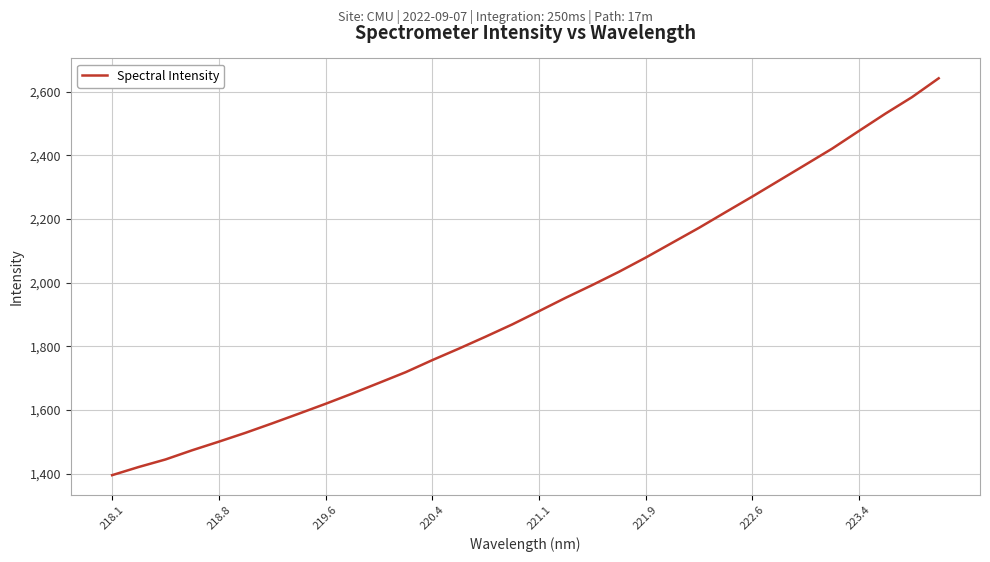

What is the minimum value shown in the chart?

1395.6